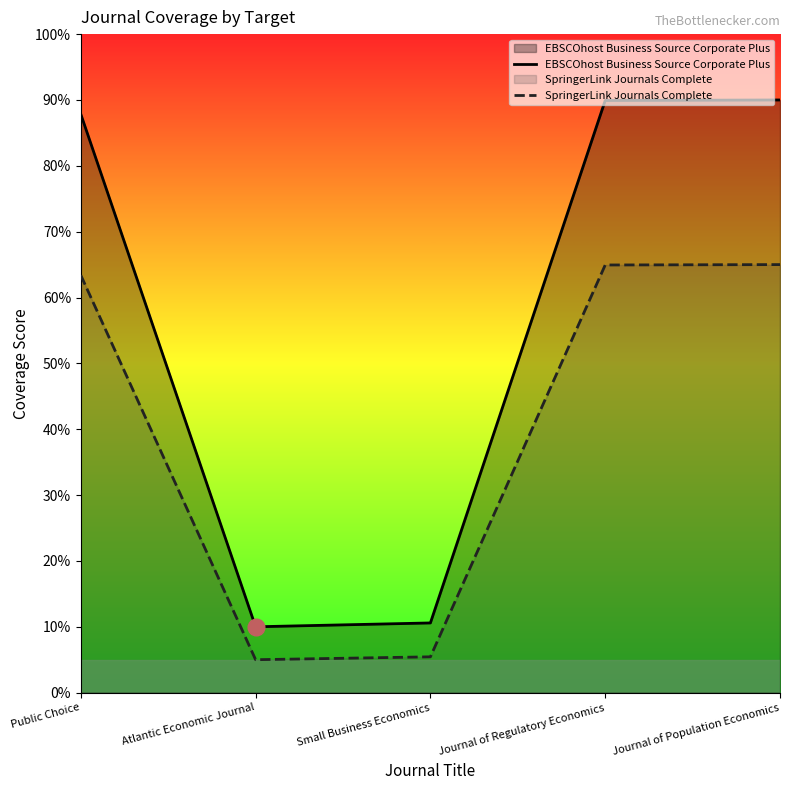

How many interior local valleys does the SpringerLink Journals Complete series have?

1